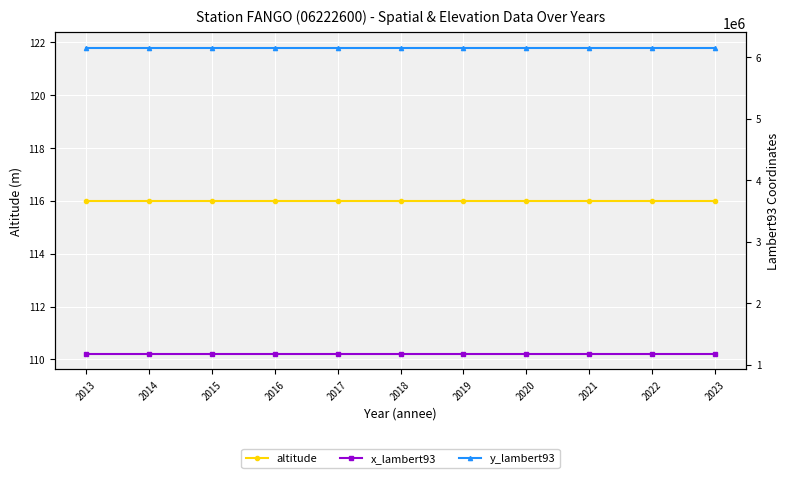

Between 2013 and 2016, which series saw the biggest shift?

altitude